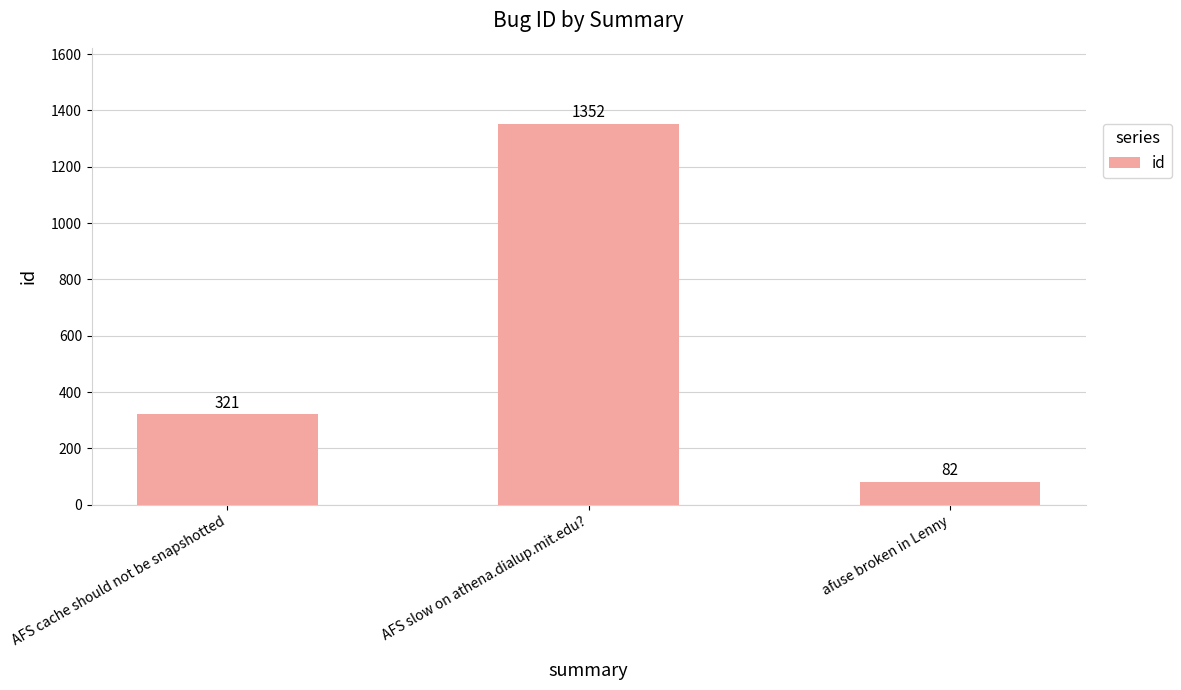

How many series are shown in this chart?

1